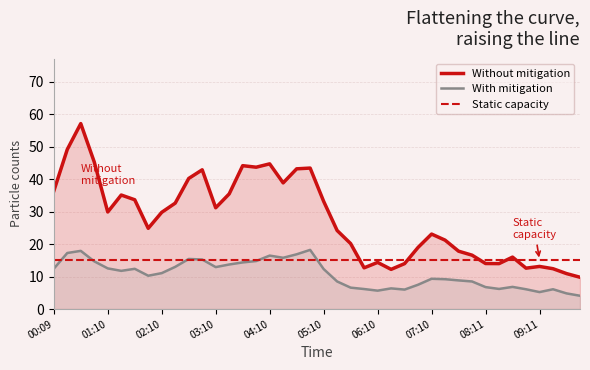

True or false: With mitigation and Without mitigation intersect in this chart.

False